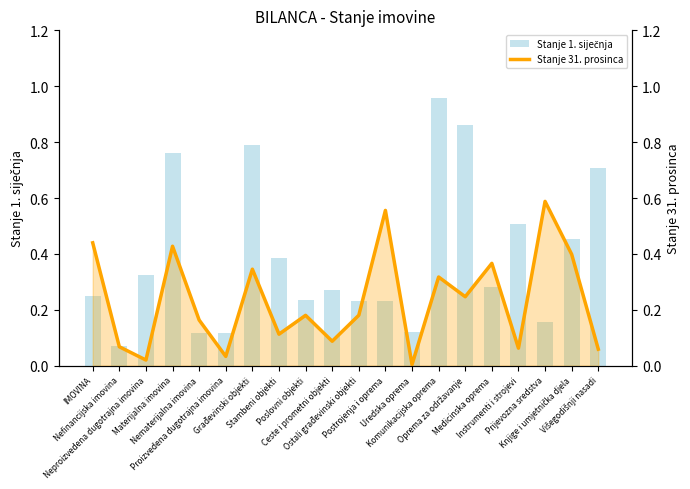

Where is Stanje 31. prosinca nearest to the value 0?

Uredska oprema